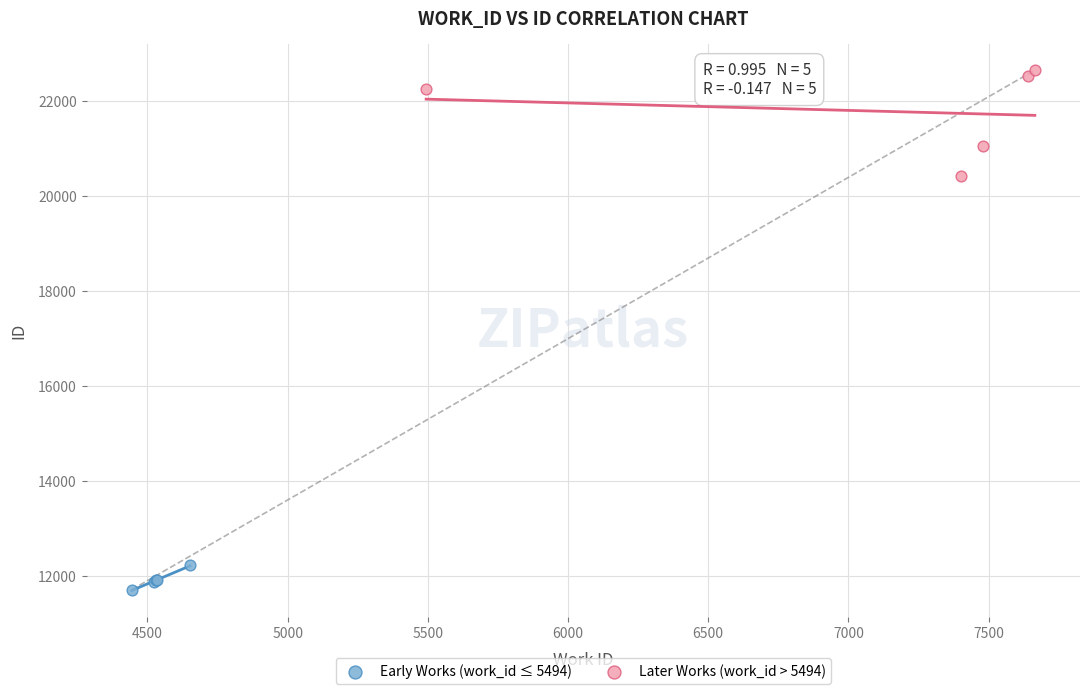

Which series has the largest Y range (max minus min)?

Later Works (work_id > 5494)